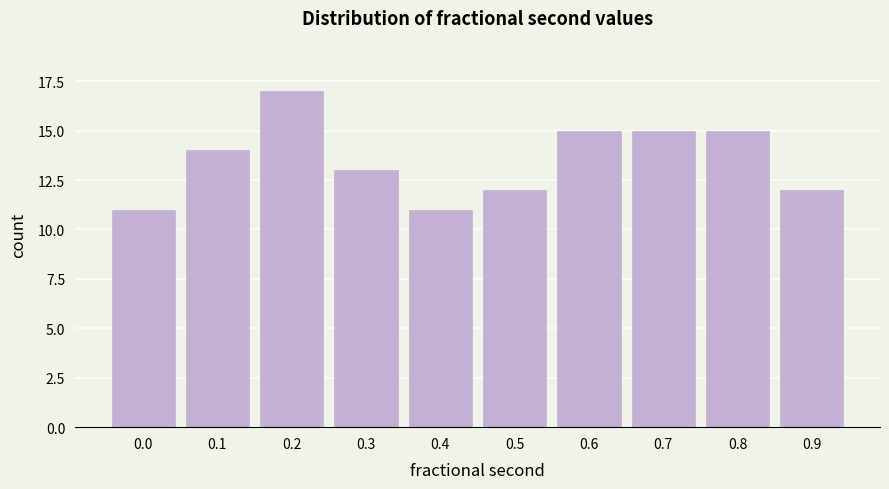

Reading right to left, transcribe all the data shown in this chart.

12	15	15	15	12	11	13	17	14	11